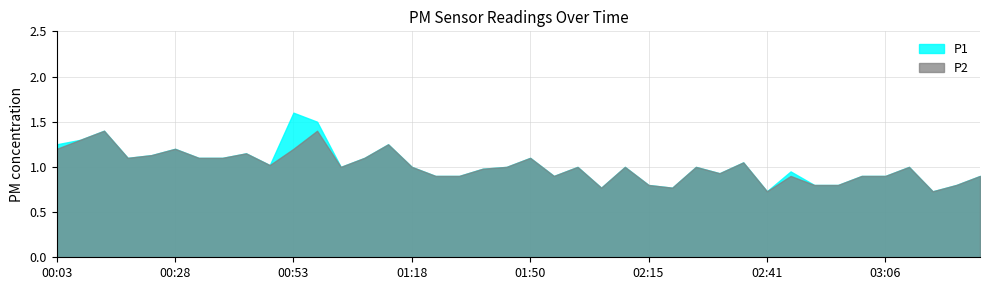

In P2, how many points are lower than both neighbors (excluding endpoints)?

9